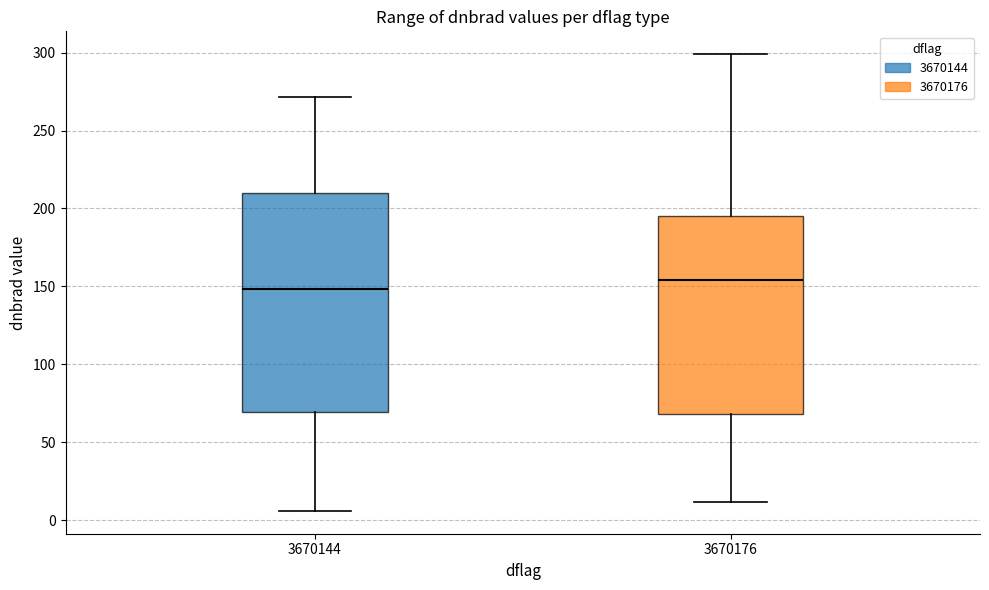

Comparing the boxes themselves (not the whiskers), which one is the tallest?

3670144